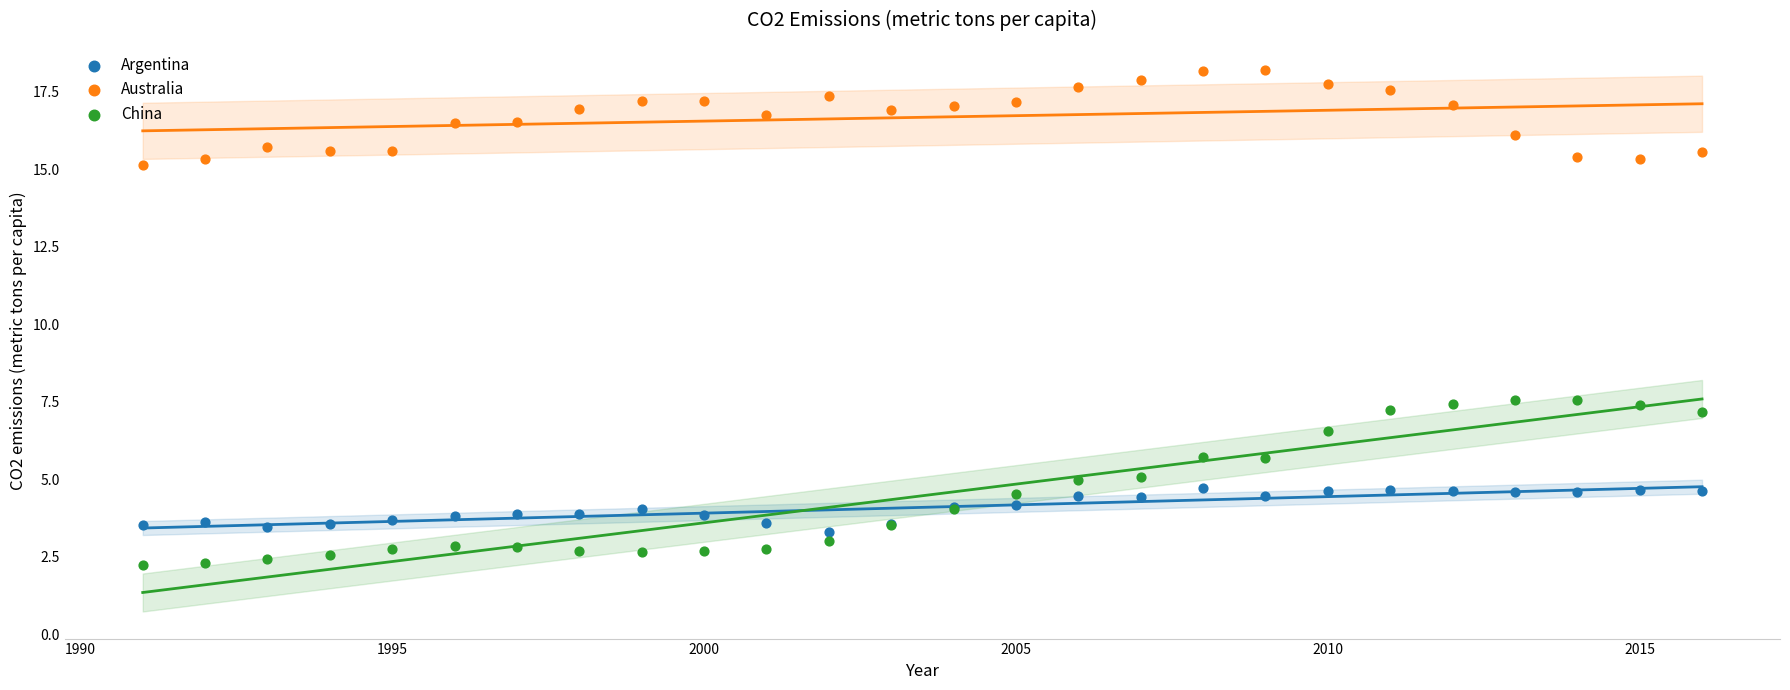

Which series has the largest Y range (max minus min)?

China